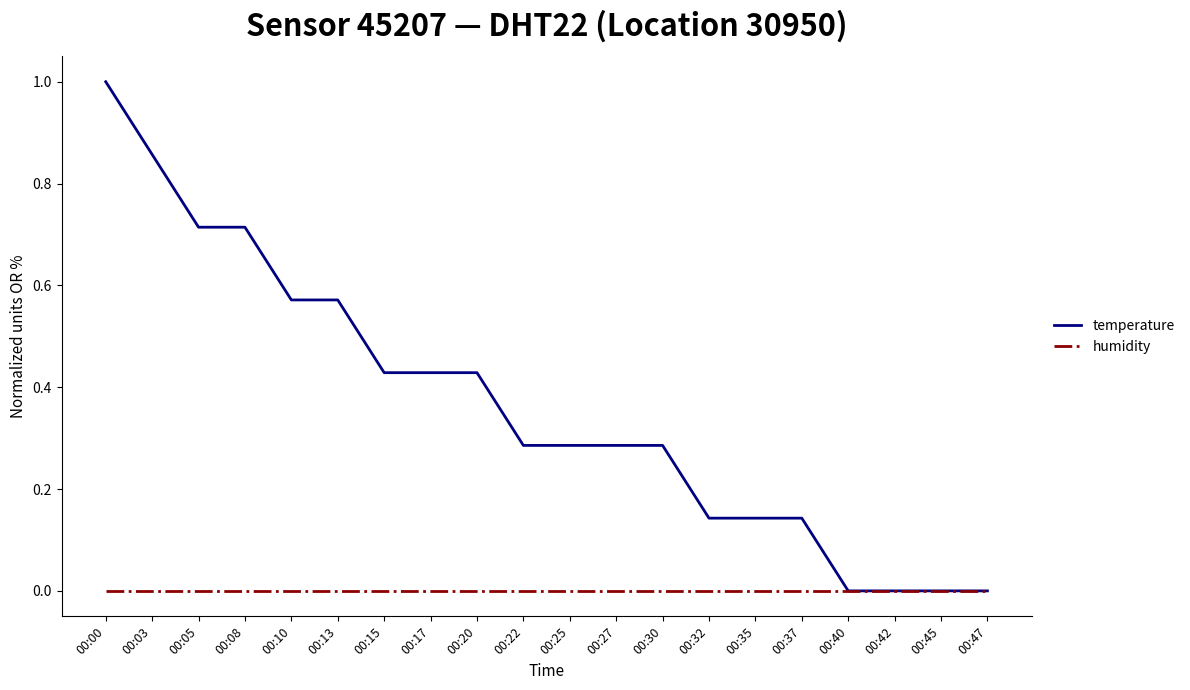

Between 00:13 and 00:42, which series saw the biggest shift?

temperature